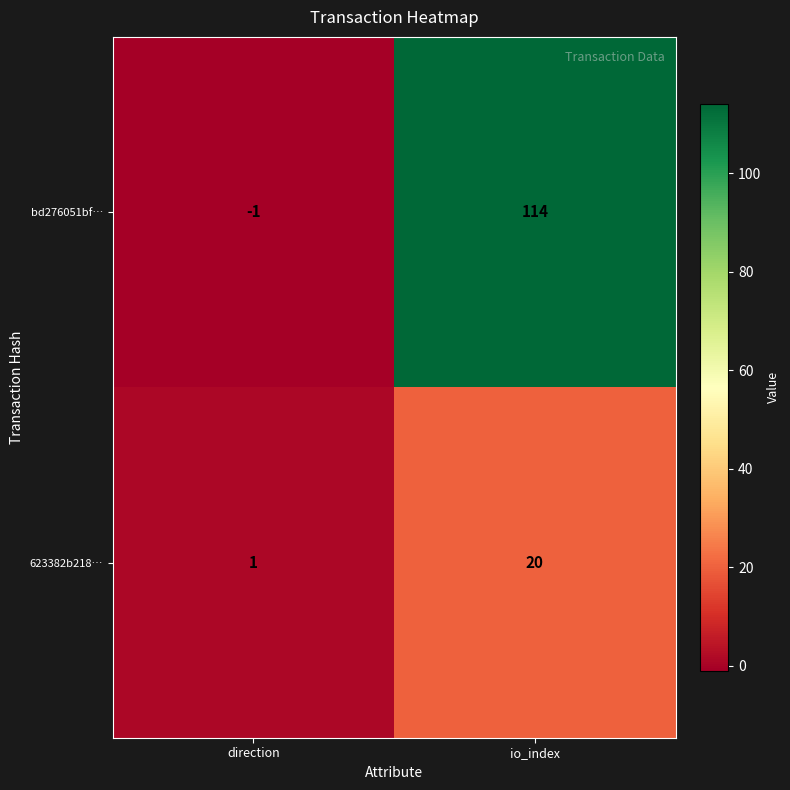

Which series has the largest range (max minus min)?

bd276051bf…